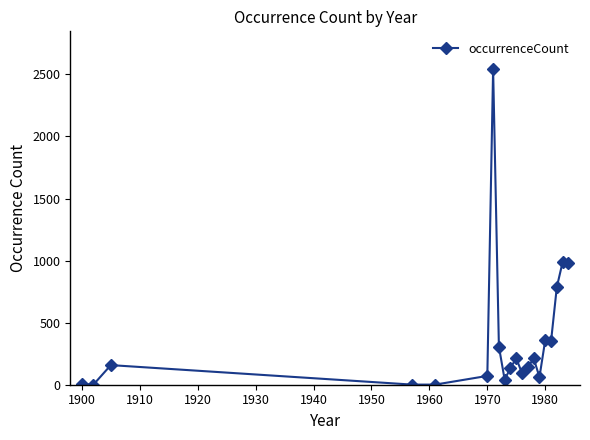

What is the greatest value displayed?

2542